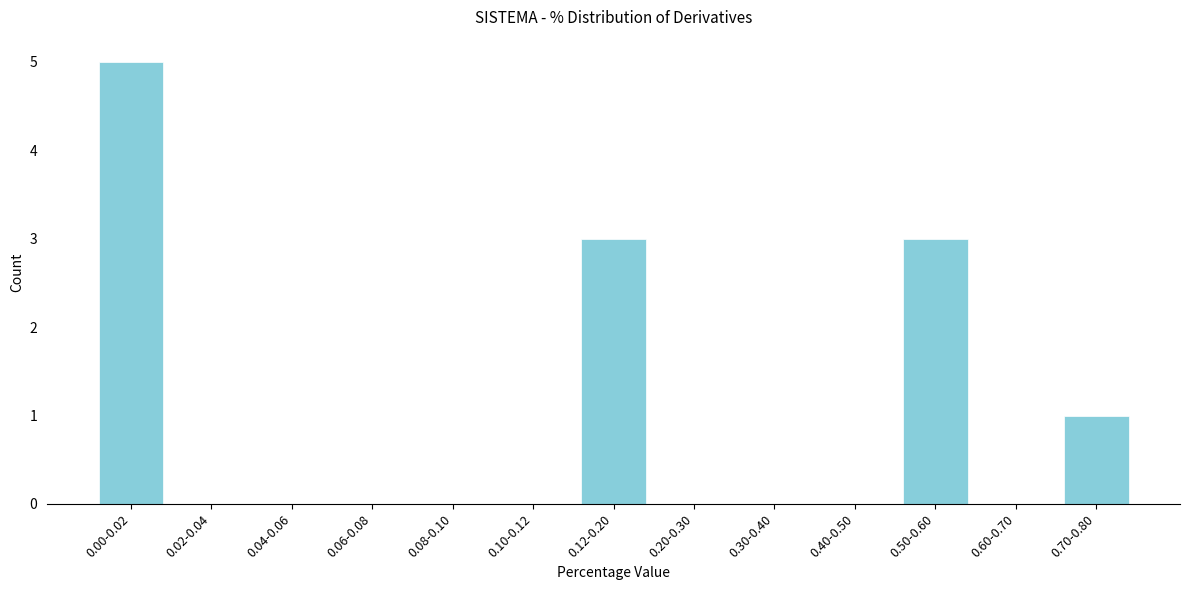

Reading left to right, list all the values displayed in this chart.

0.00-0.02=5	0.02-0.04=0	0.04-0.06=0	0.06-0.08=0	0.08-0.10=0	0.10-0.12=0	0.12-0.20=3	0.20-0.30=0	0.30-0.40=0	0.40-0.50=0	0.50-0.60=3	0.60-0.70=0	0.70-0.80=1